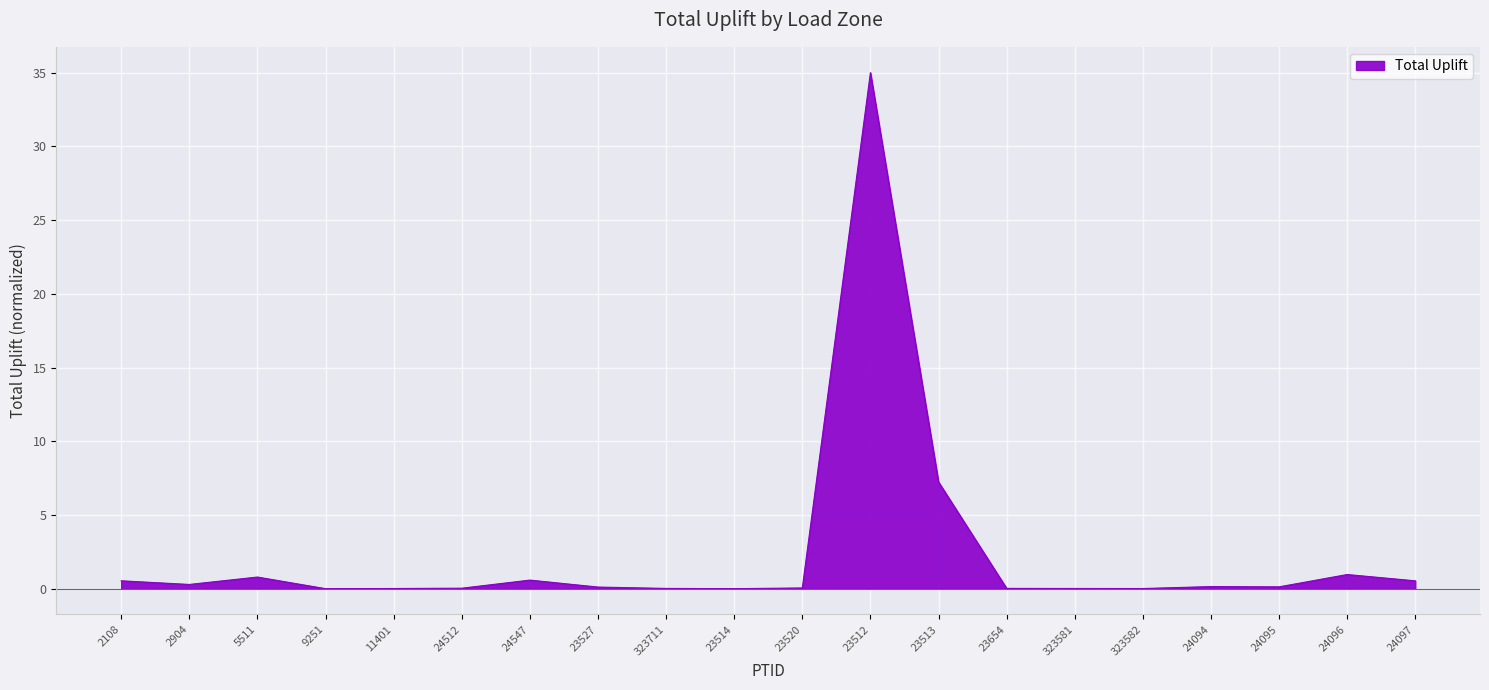

The chart shows a value of 0.5 at 2108. True or false?

True